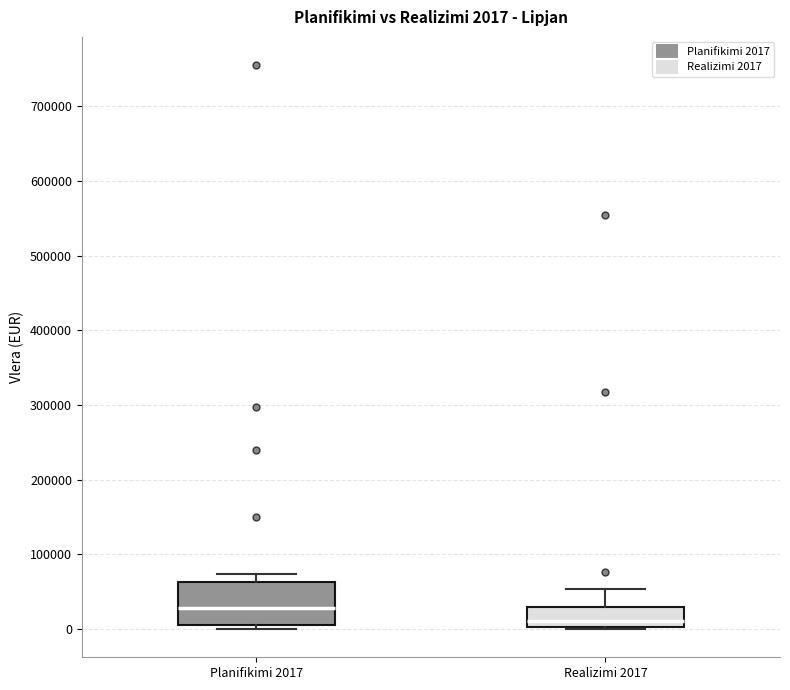

Which box has the lowest median line?

Realizimi 2017